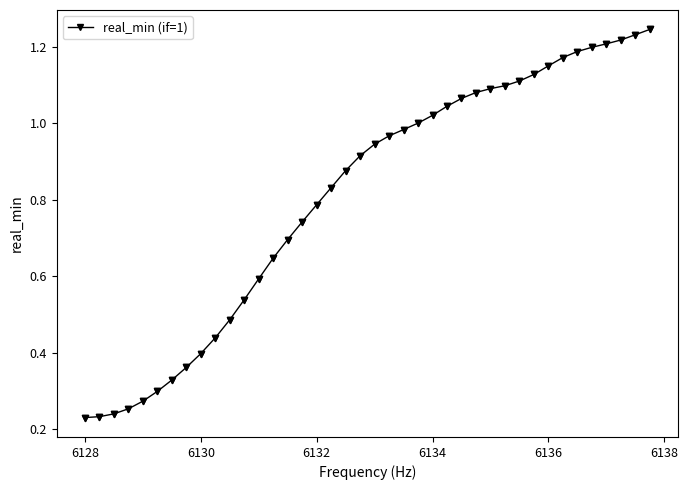

What is the sum of all values?

32.3